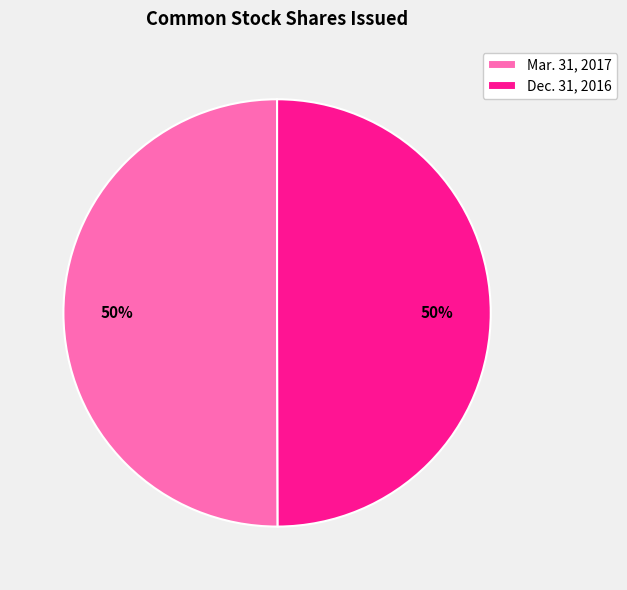

Combined, do Dec. 31, 2016 and Mar. 31, 2017 account for over 50%?

Yes